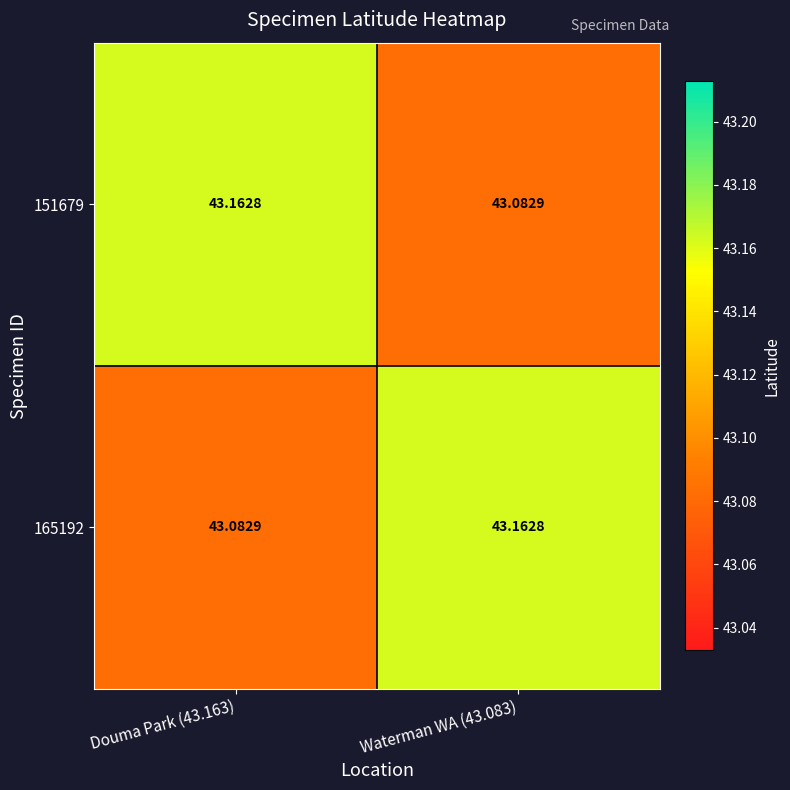

Reading left to right, transcribe all the data shown in this chart.

151679: Douma Park (43.163)=43.2	Waterman WA (43.083)=43.1
165192: Douma Park (43.163)=43.1	Waterman WA (43.083)=43.2